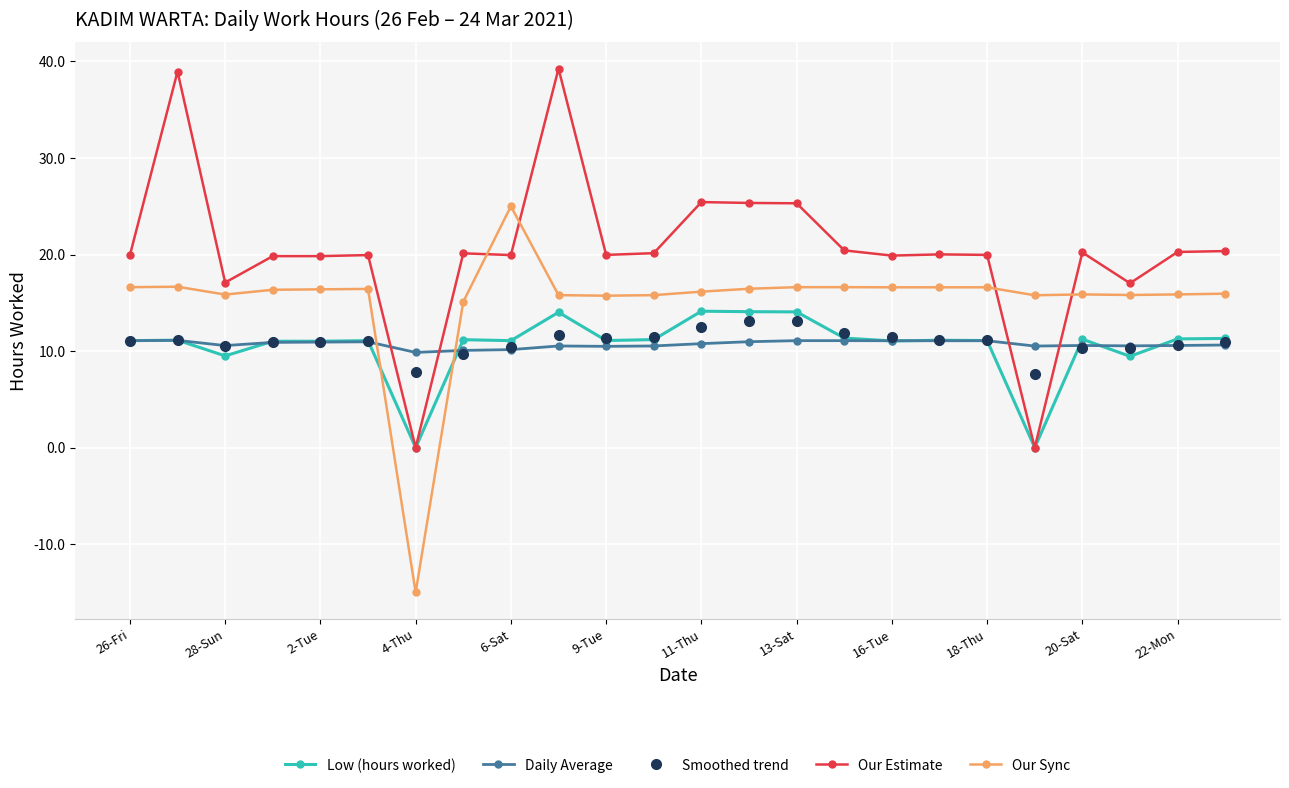

Which series ends up on top after the final intersection of Our Sync and Smoothed trend?

Our Sync